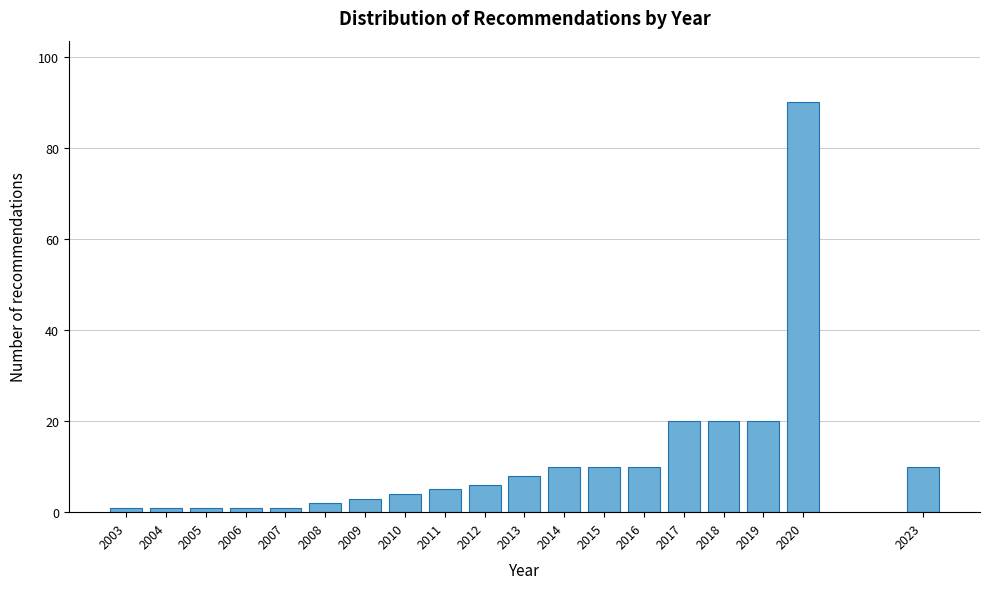

Reading right to left, what are all the values shown in this chart?

10	90	20	20	20	10	10	10	8	6	5	4	3	2	1	1	1	1	1